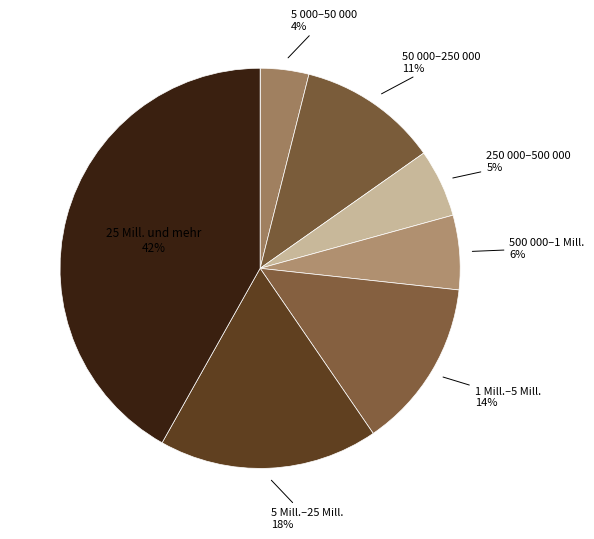

Rank the categories by value from highest to lowest.

25 Mill. und mehr, 5 Mill.–25 Mill., 1 Mill.–5 Mill., 50 000–250 000, 500 000–1 Mill., 250 000–500 000, 5 000–50 000, Unter 5 000